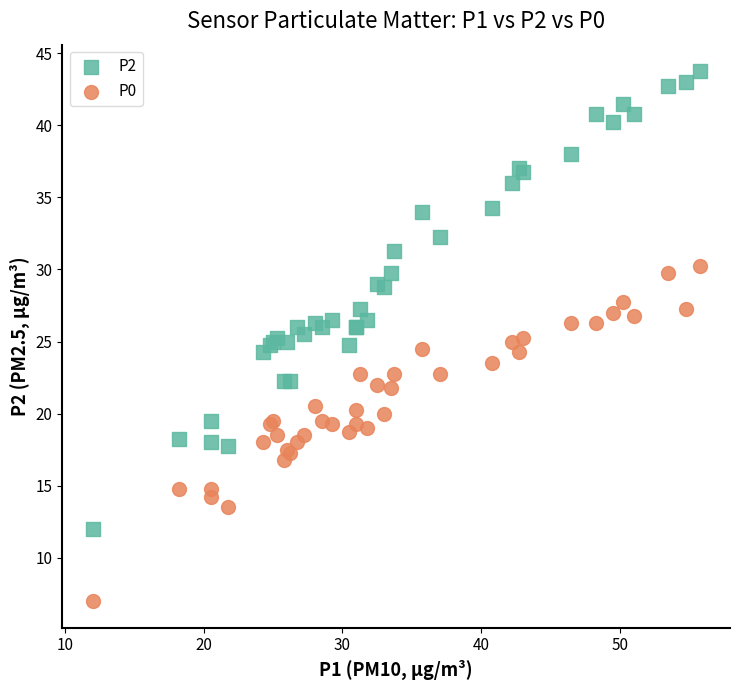

Which series reaches the maximum Y coordinate?

P2